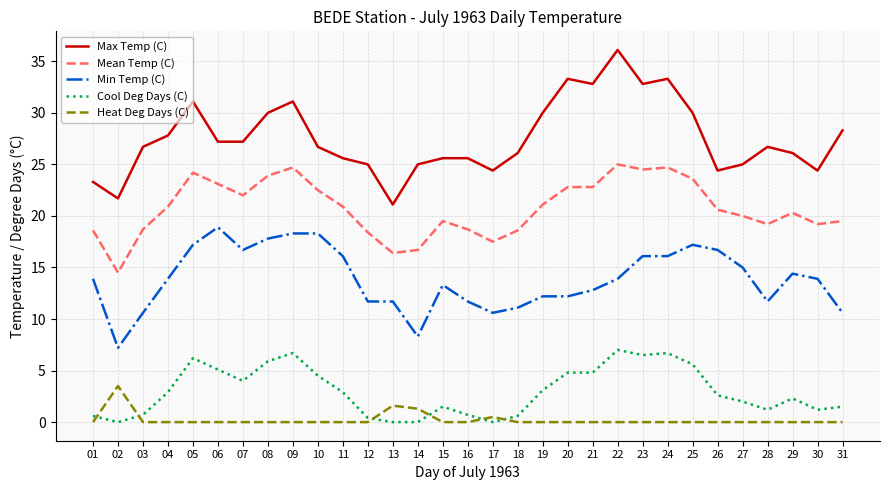

What are all the series names shown in the legend?

Max Temp (C), Mean Temp (C), Min Temp (C), Cool Deg Days (C), Heat Deg Days (C)